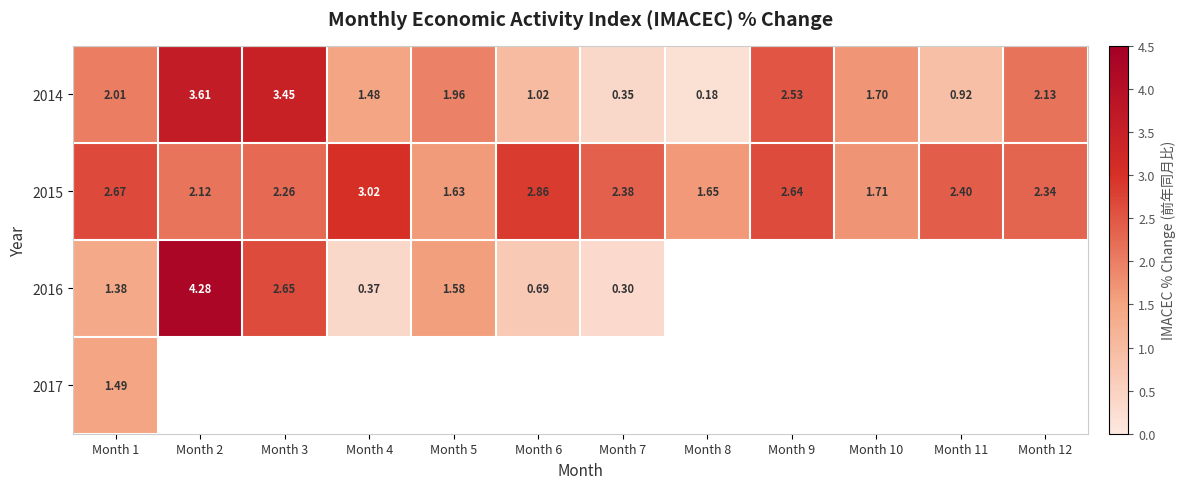

Rank the categories by 2015 value from lowest to highest.

Month 5, Month 8, Month 10, Month 2, Month 3, Month 12, Month 7, Month 11, Month 9, Month 1, Month 6, Month 4